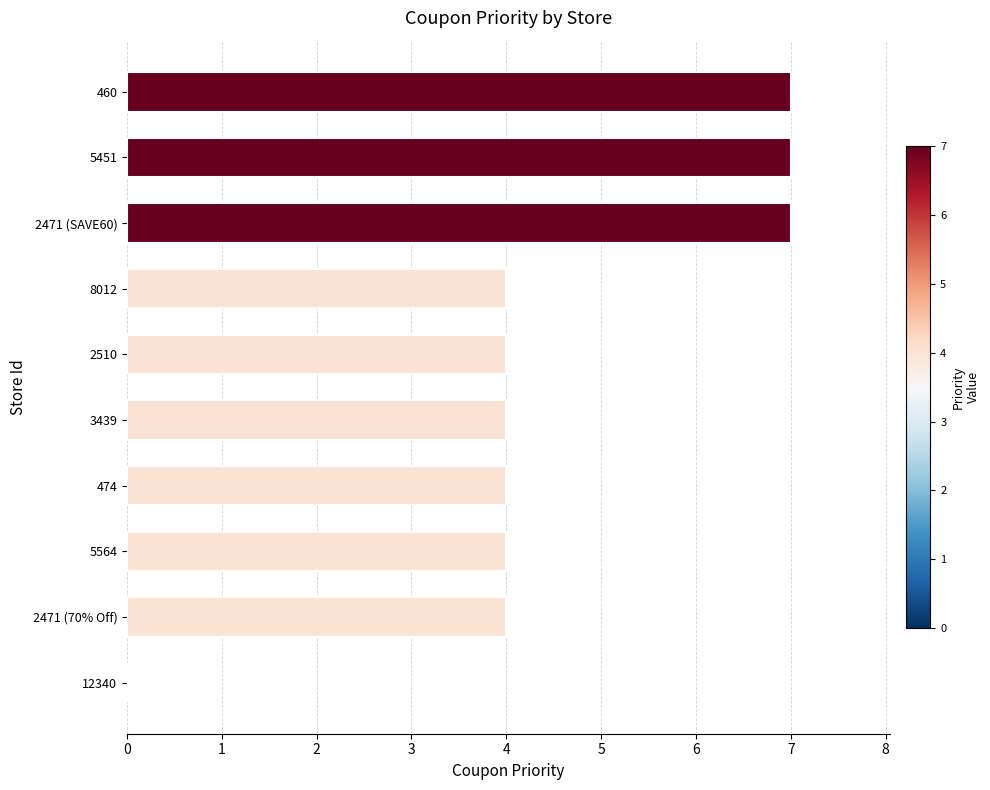

What is the change in value from 12340 to 2471 (SAVE60)?

+7